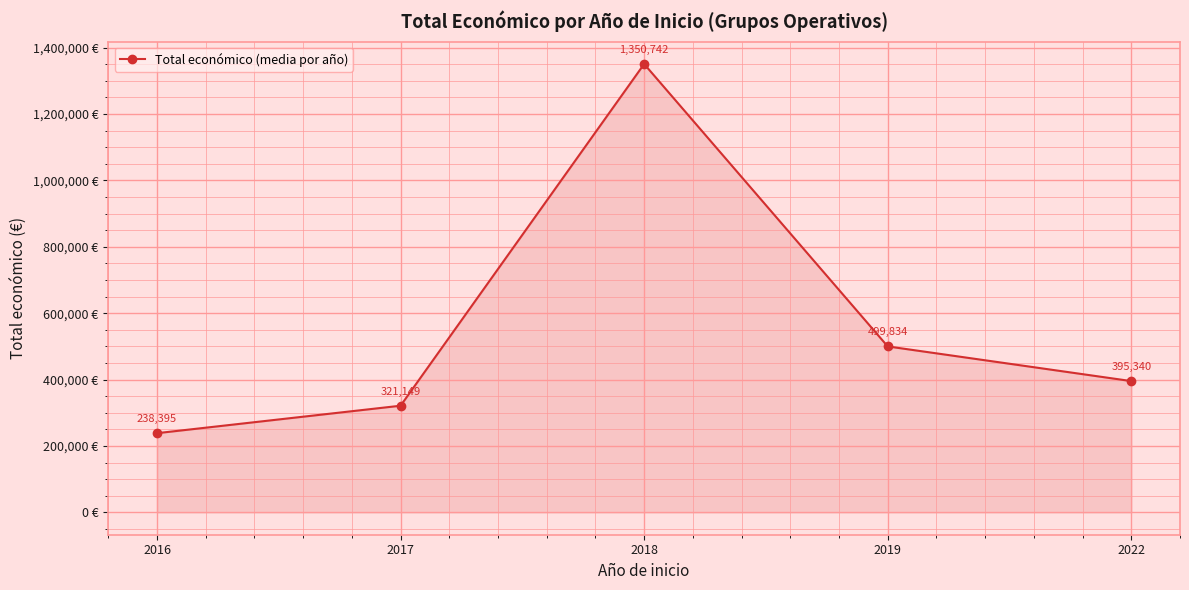

Is it true that the value at 2016 is 421298.2?

False